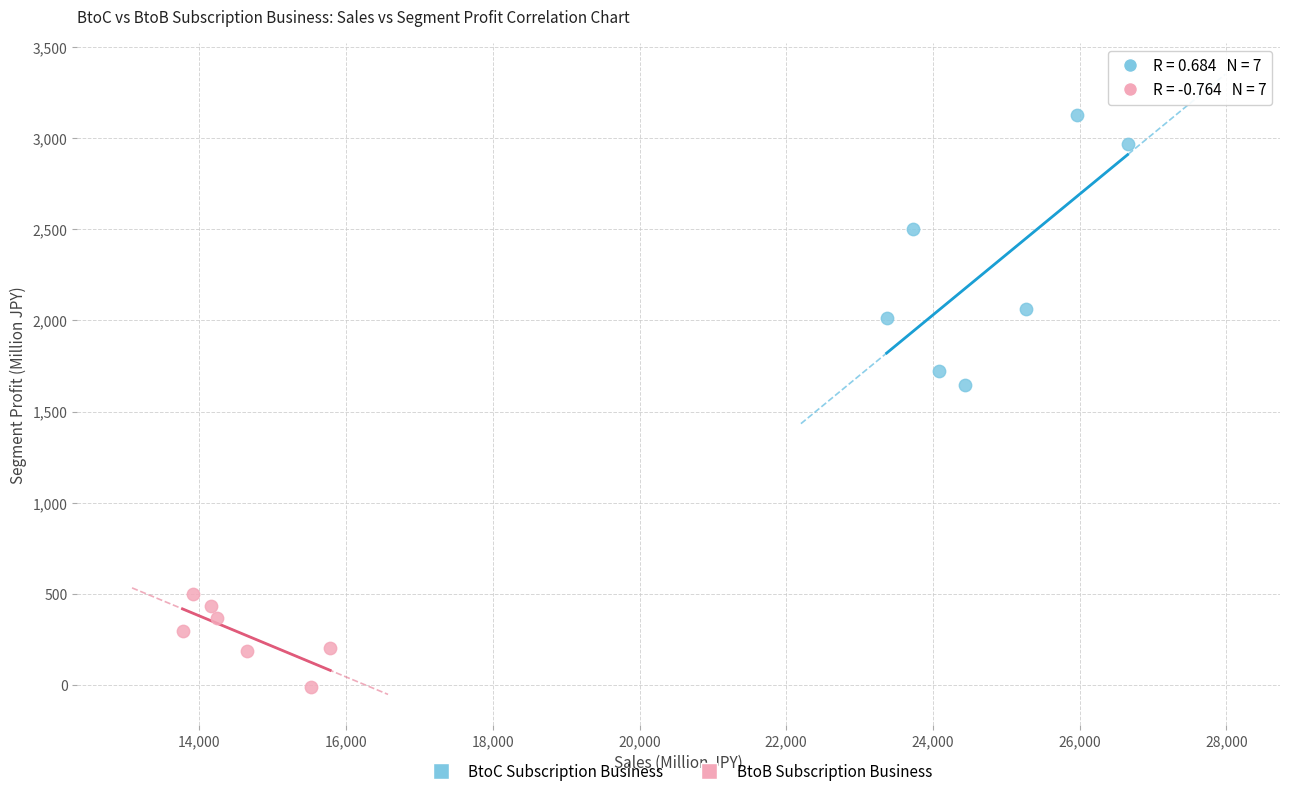

Which series reaches the minimum Y coordinate?

BtoB Subscription Business